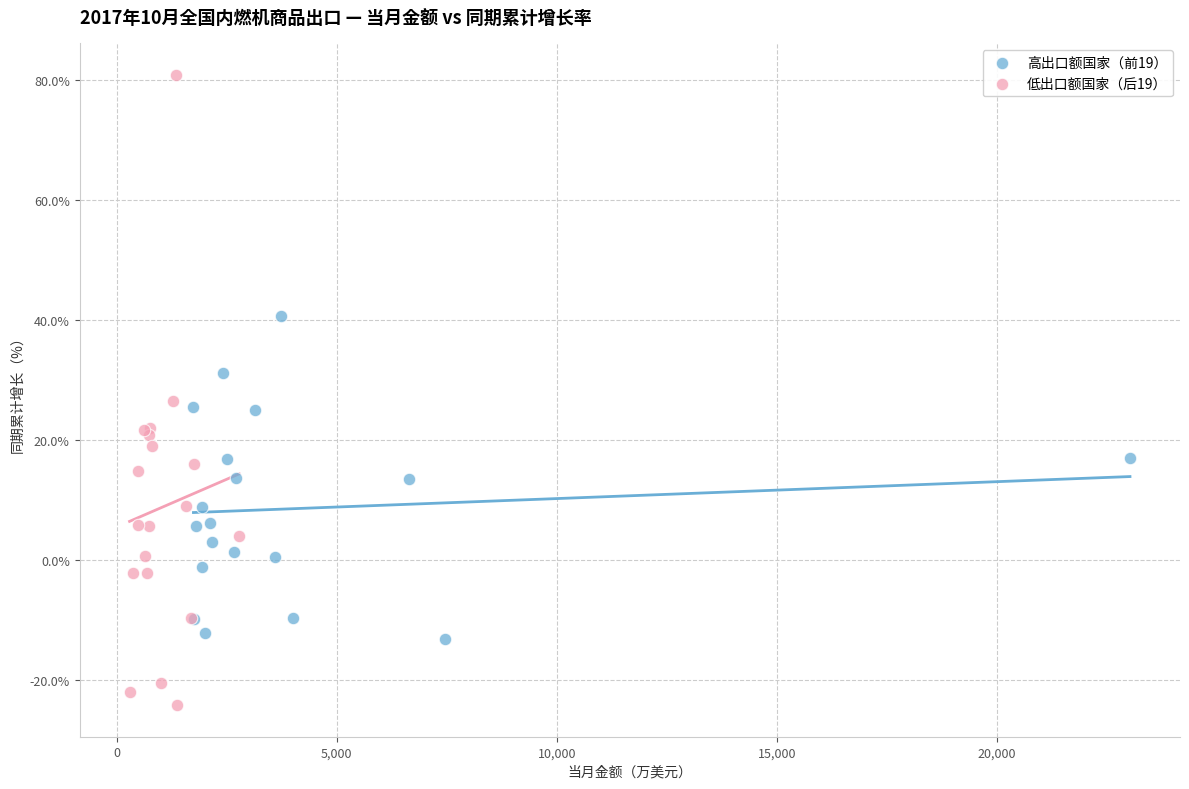

Which series has the widest spread of Y values?

低出口额国家（后19）